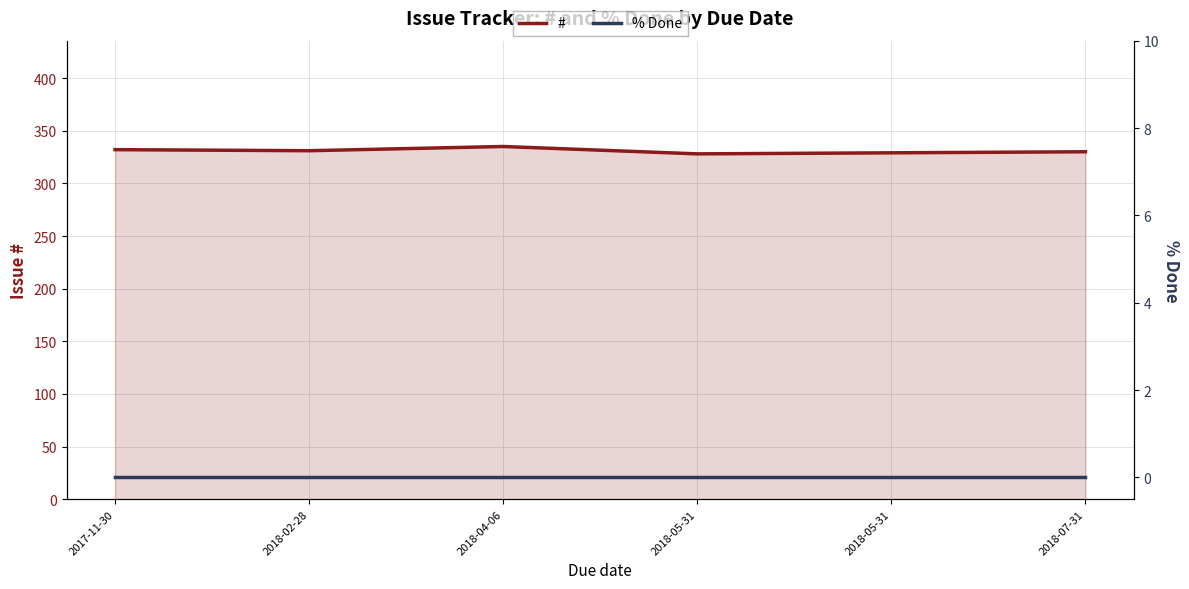

Reading left to right, list all the values displayed in this chart.

#: 332	331	335	328	329	330
% Done: 0	0	0	0	0	0